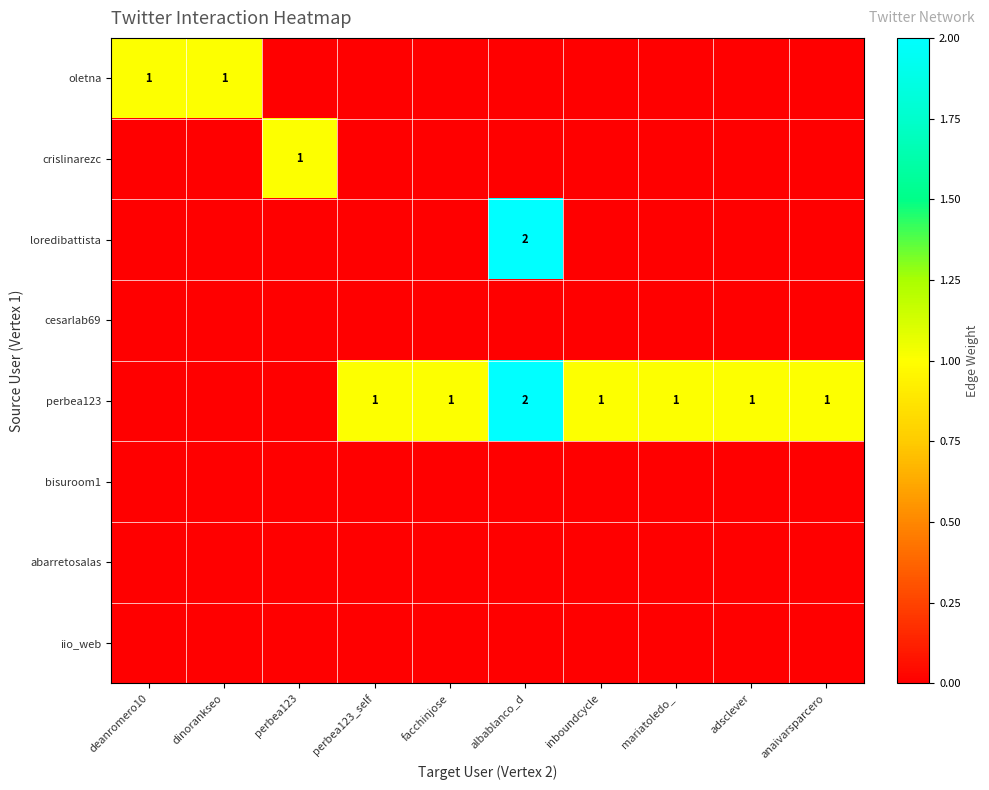

True or false: perbea123 has a value of 1 at inboundcycle.

True